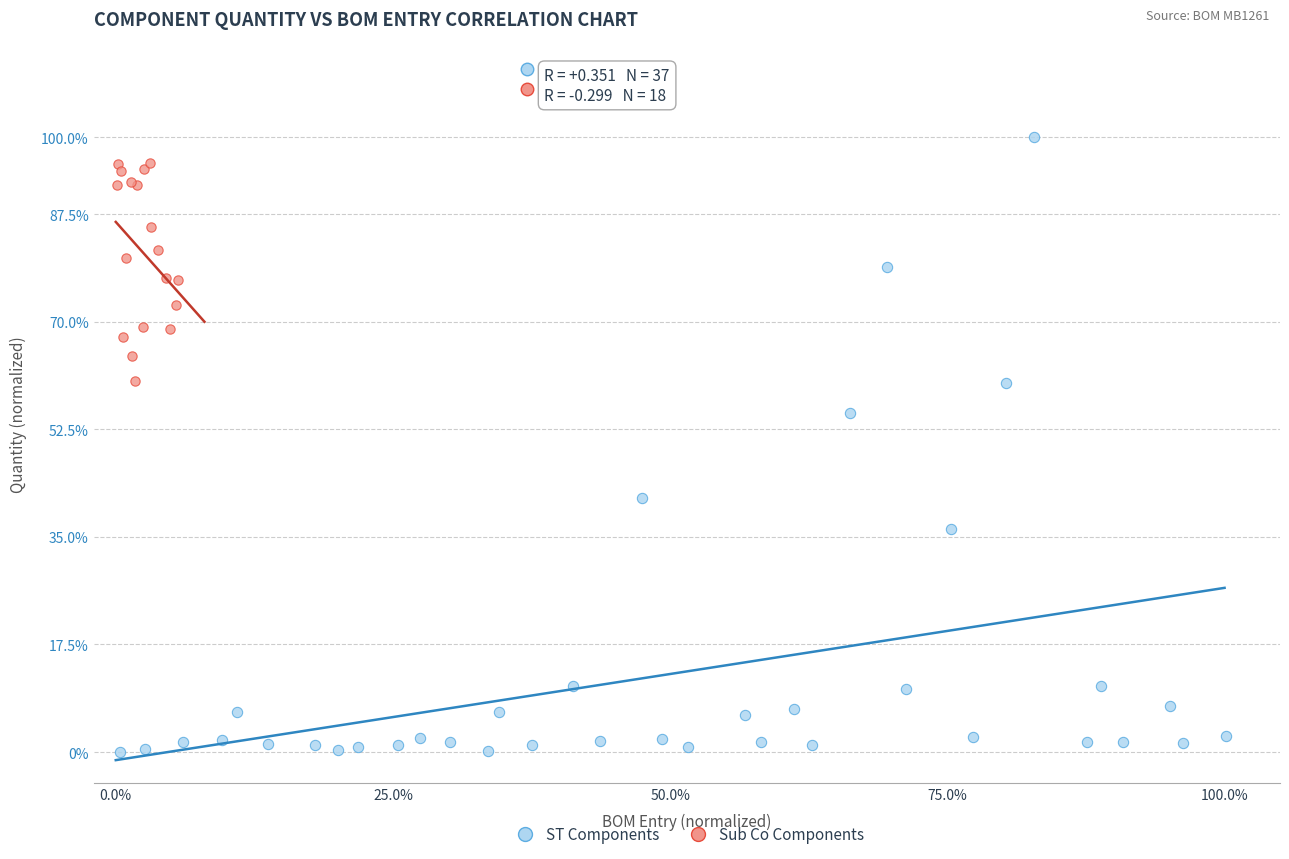

Which series has the largest Y range (max minus min)?

ST Components